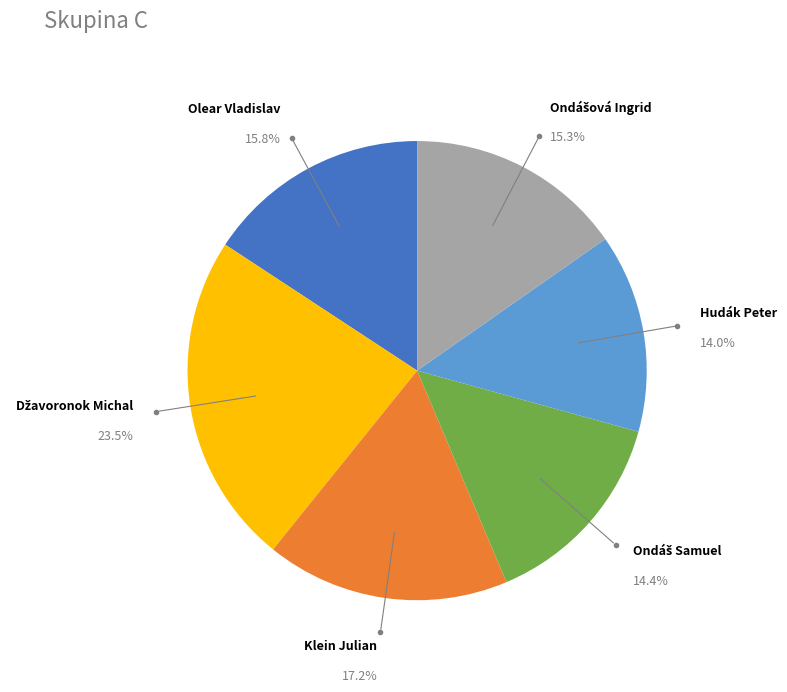

What percentage is NOT represented by Hudák Peter?

86.0%